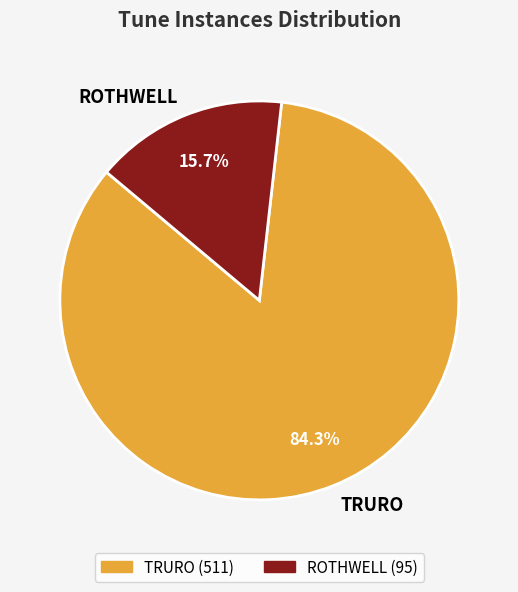

How many segments does this pie chart have?

2